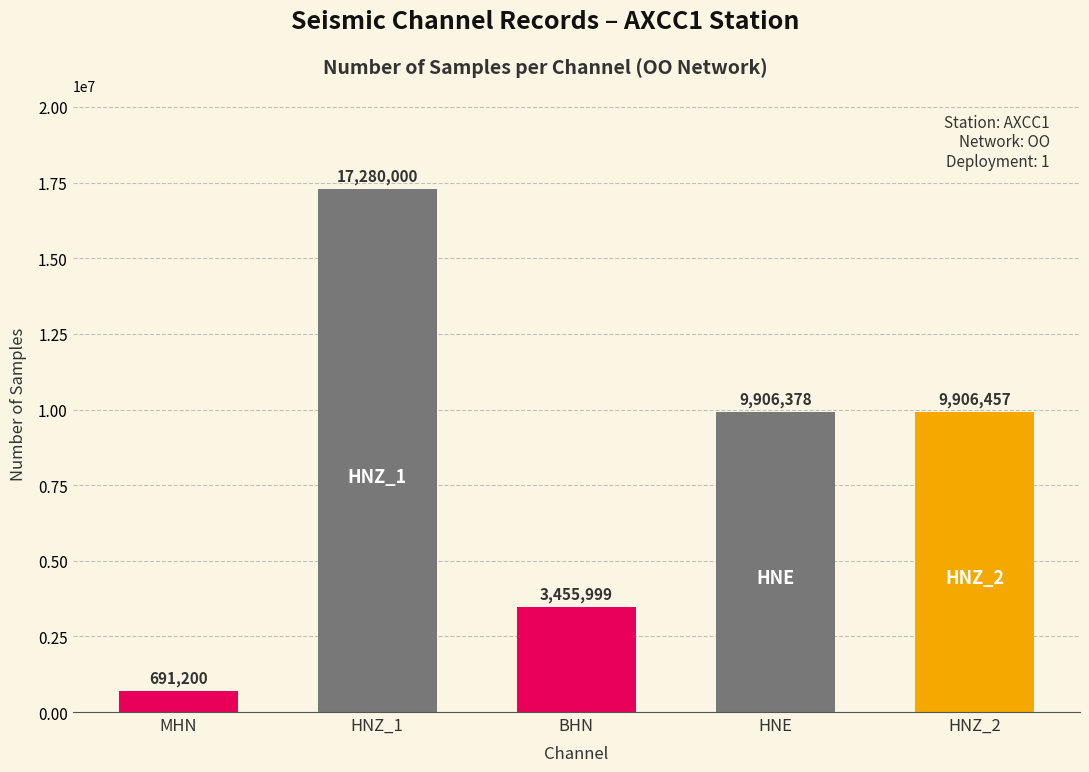

Reading left to right, list all the values displayed in this chart.

MHN=691200	HNZ_1=17280000	BHN=3455999	HNE=9906378	HNZ_2=9906457